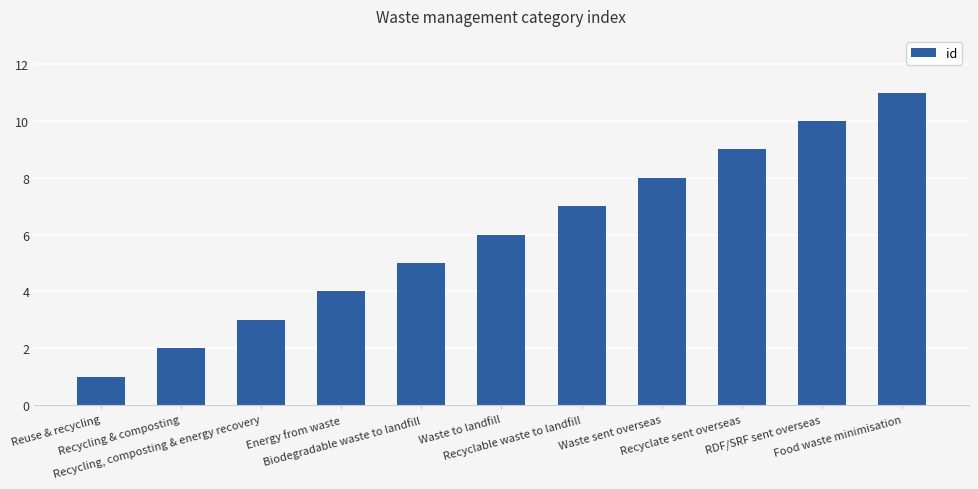

What is the difference between the maximum and minimum values?

10